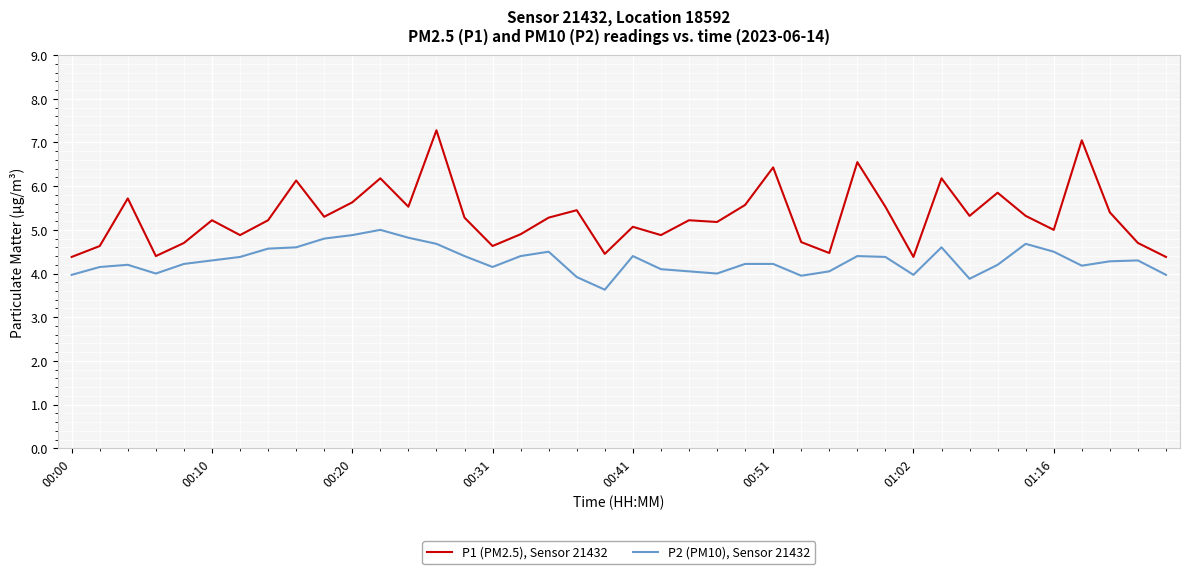

What is the maximum value shown in the chart?

7.3